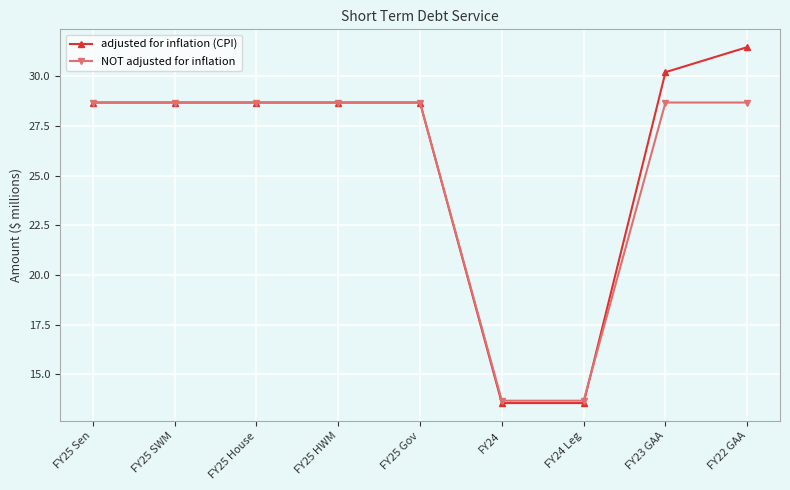

How many distinct data groups are displayed?

2